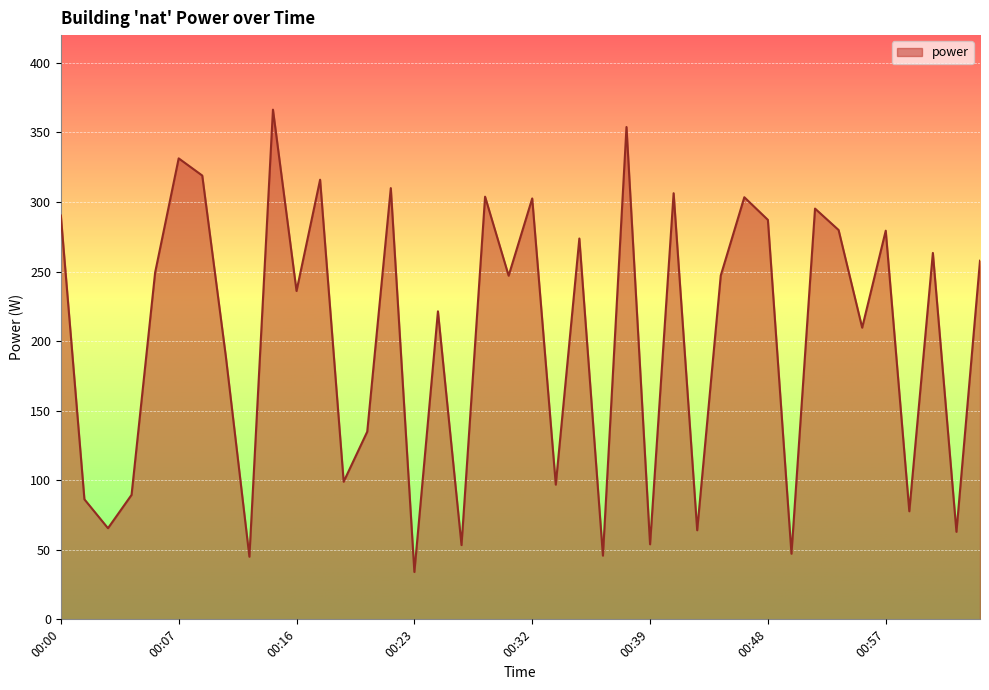

What is the maximum value shown in the chart?

366.4